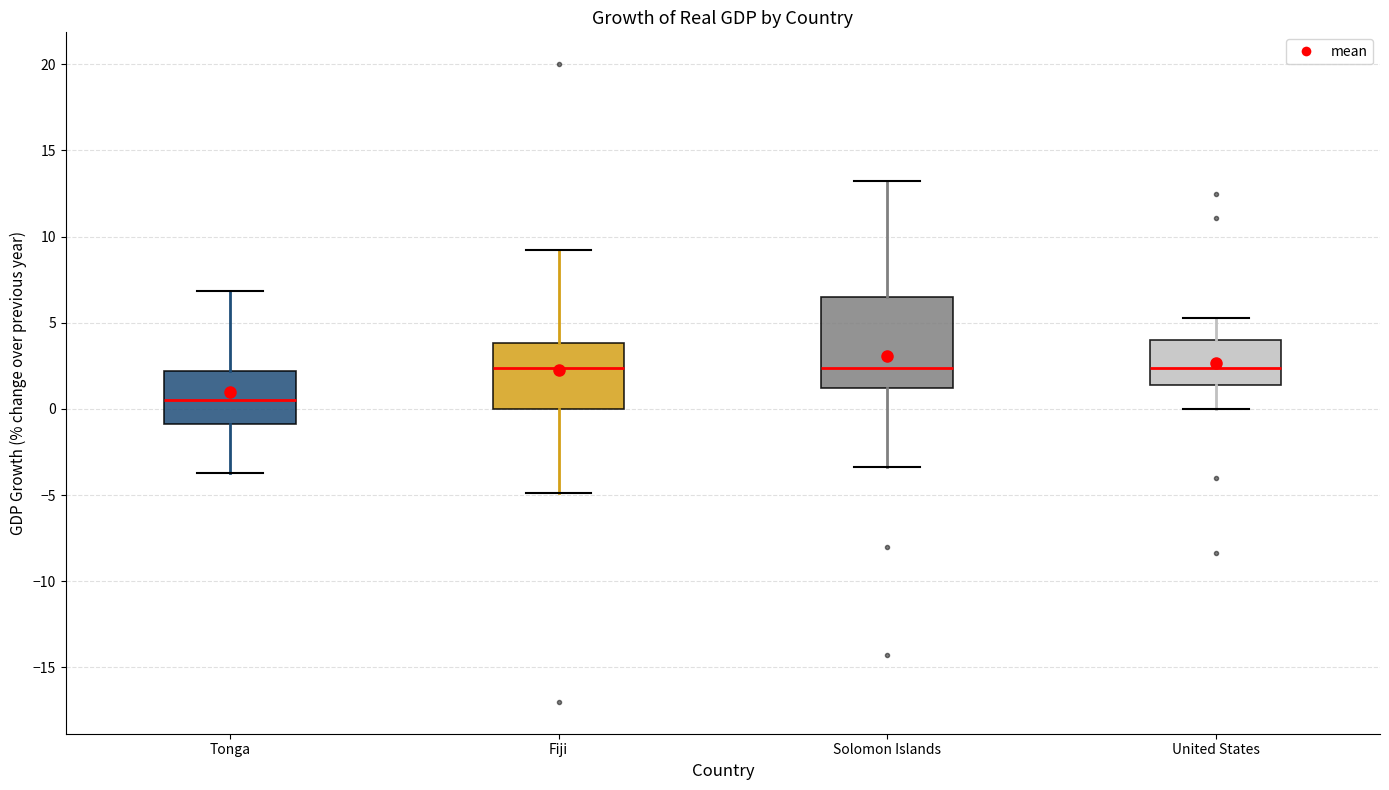

Comparing the boxes themselves (not the whiskers), which one is the tallest?

Solomon Islands